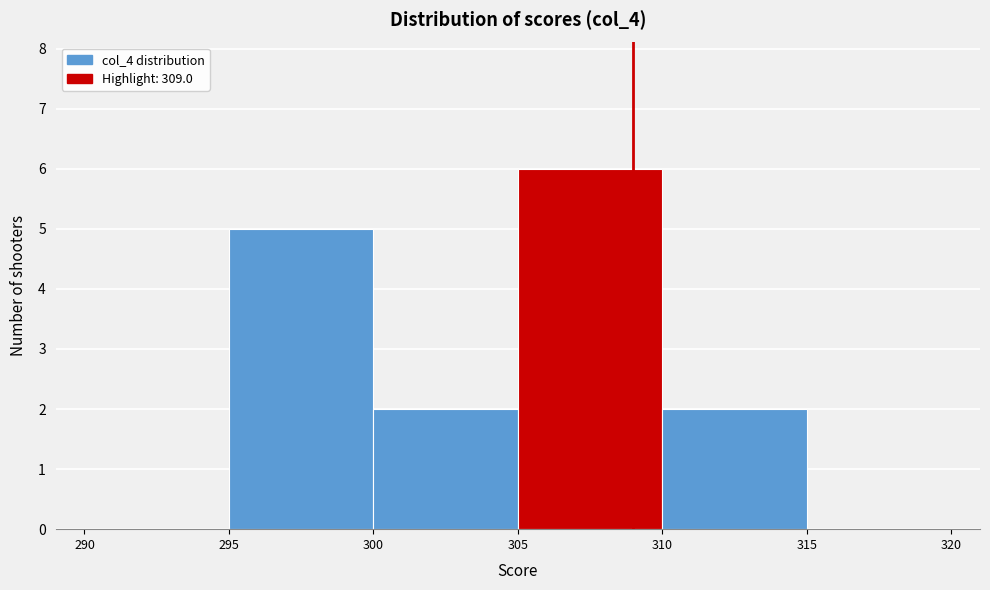

Which range on the x-axis has the tallest bar?

305 to 310